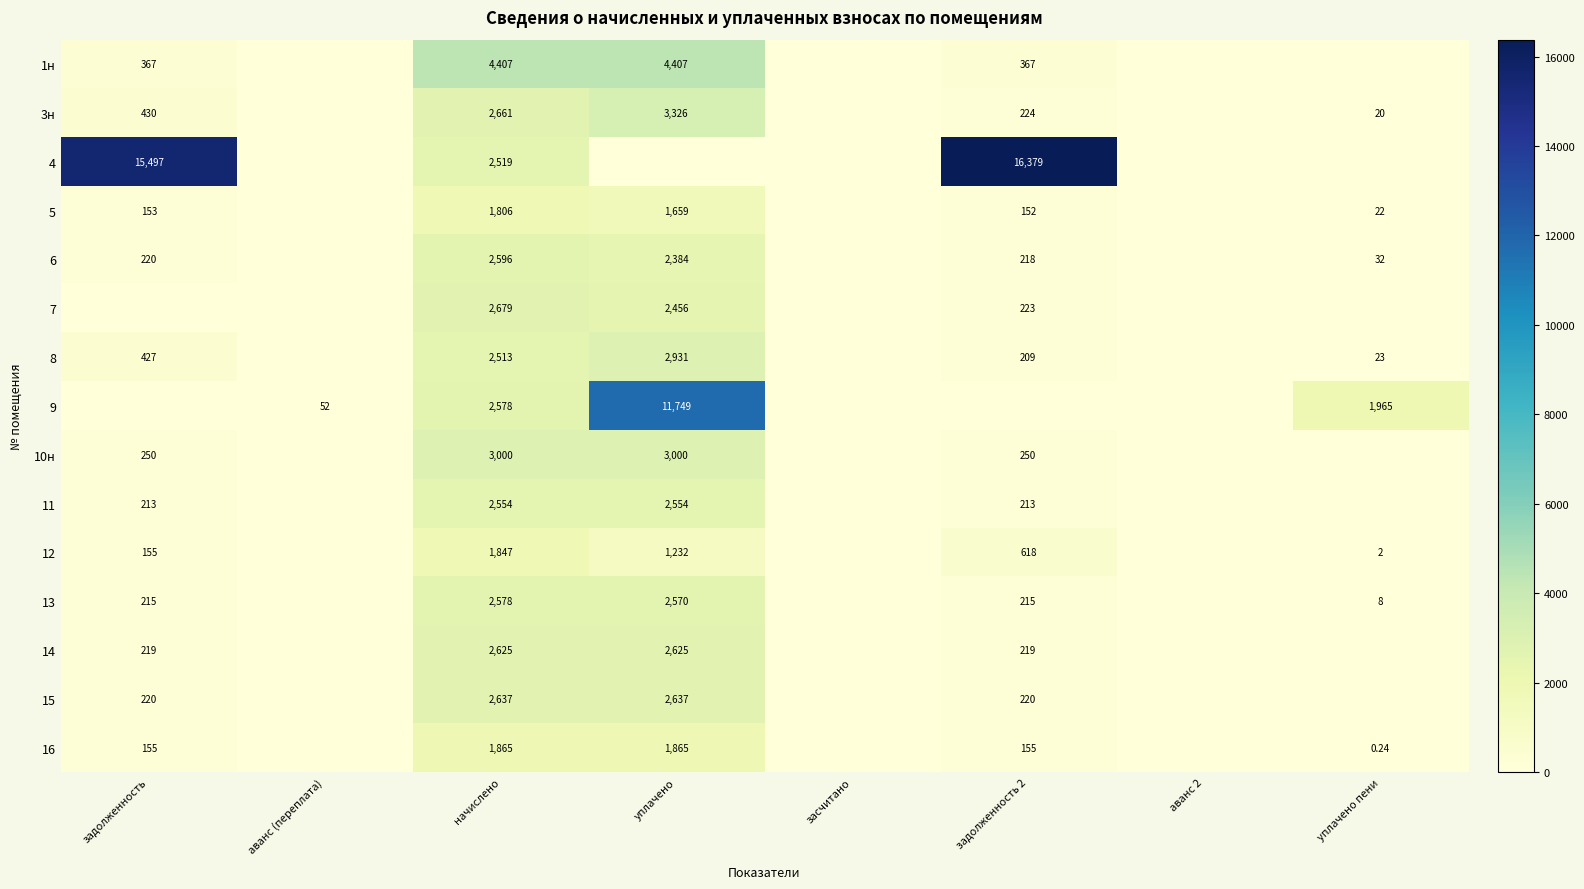

Which series has the largest total across all categories?

4